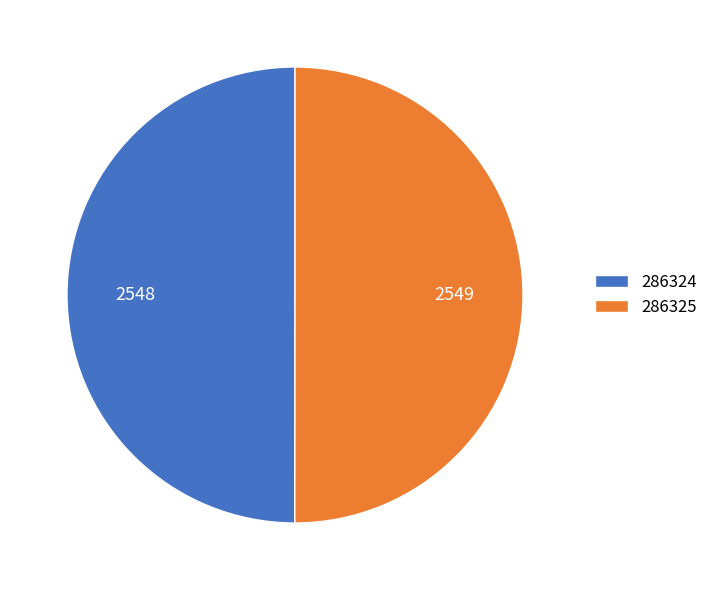

True or false: 286325 accounts for 39% of the total.

False